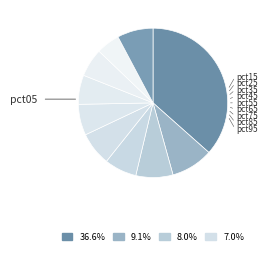

Count the number of slices in the pie.

10